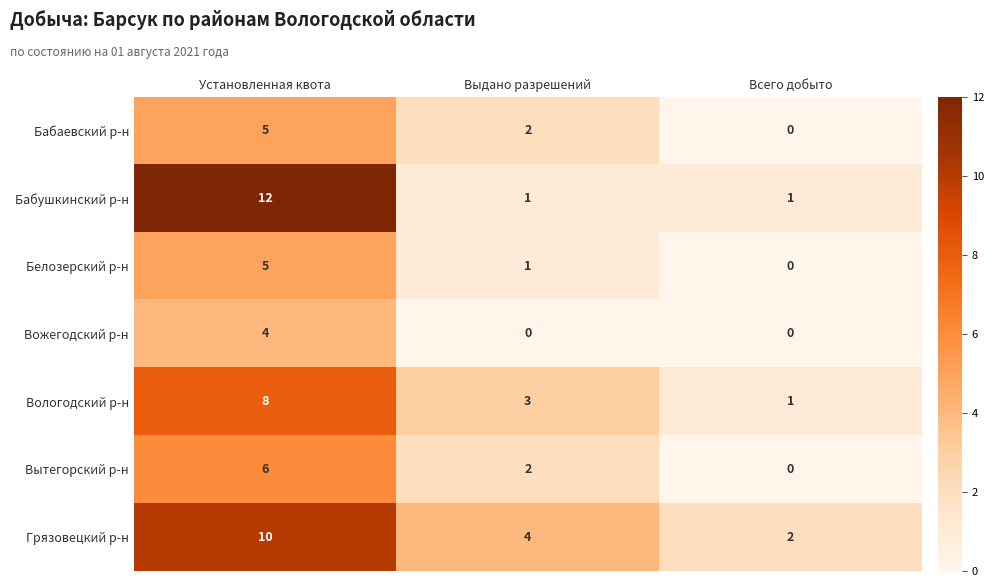

How many Вологодский р-н values are between 1 and 8?

3